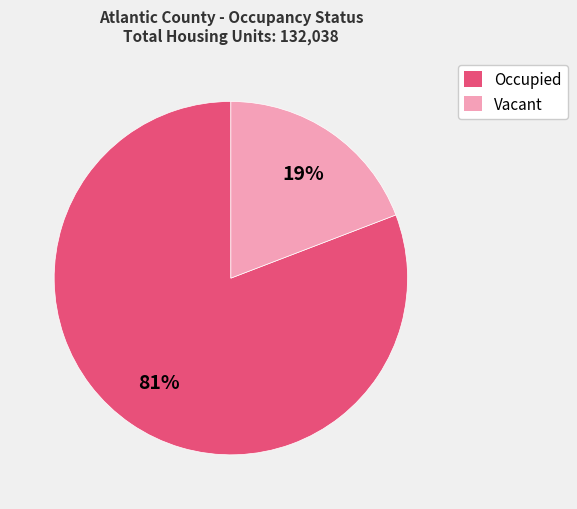

To the nearest percent, what is the difference between the largest and smallest slice percentages?

62%